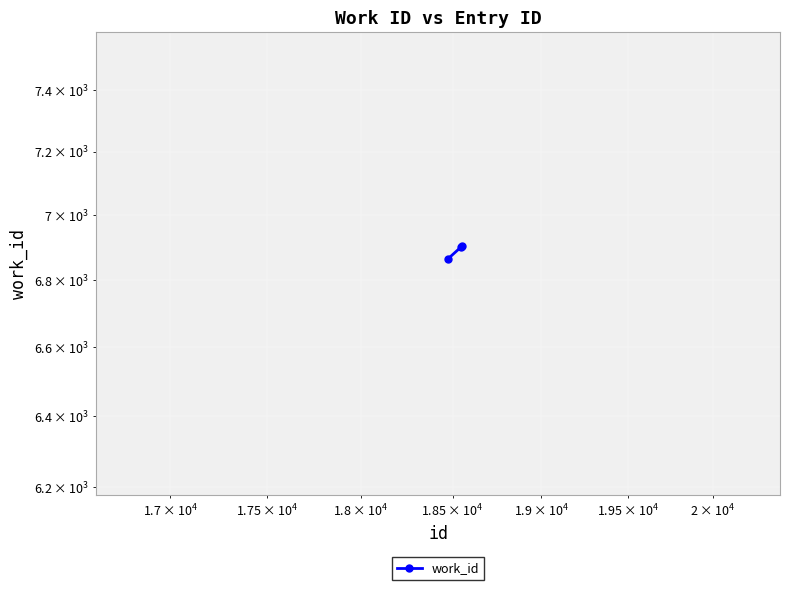

Is it true that the value at 10000 is 11503?

False